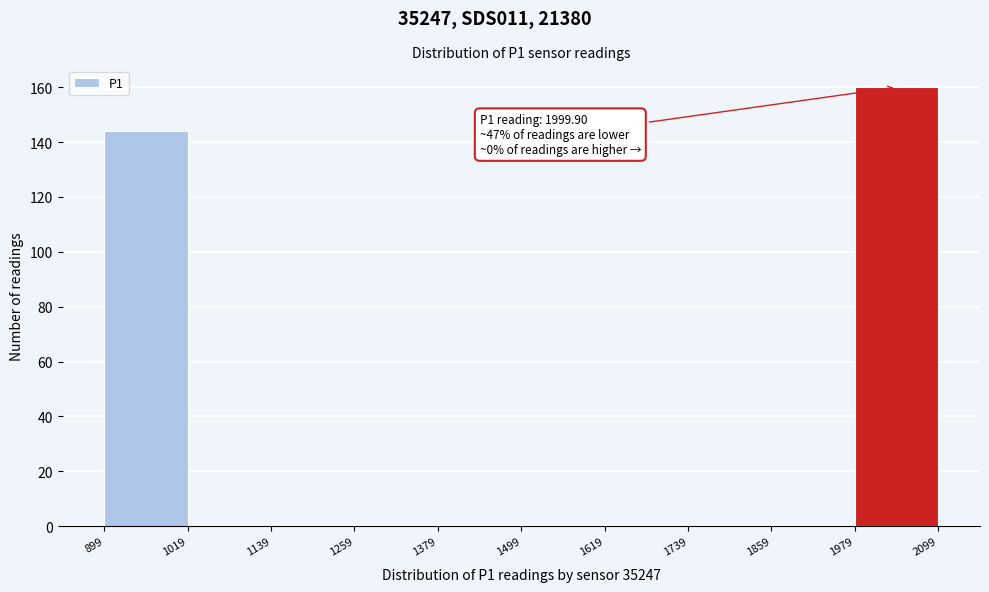

Over which range of the x-axis is the bar tallest?

1979 to 2099